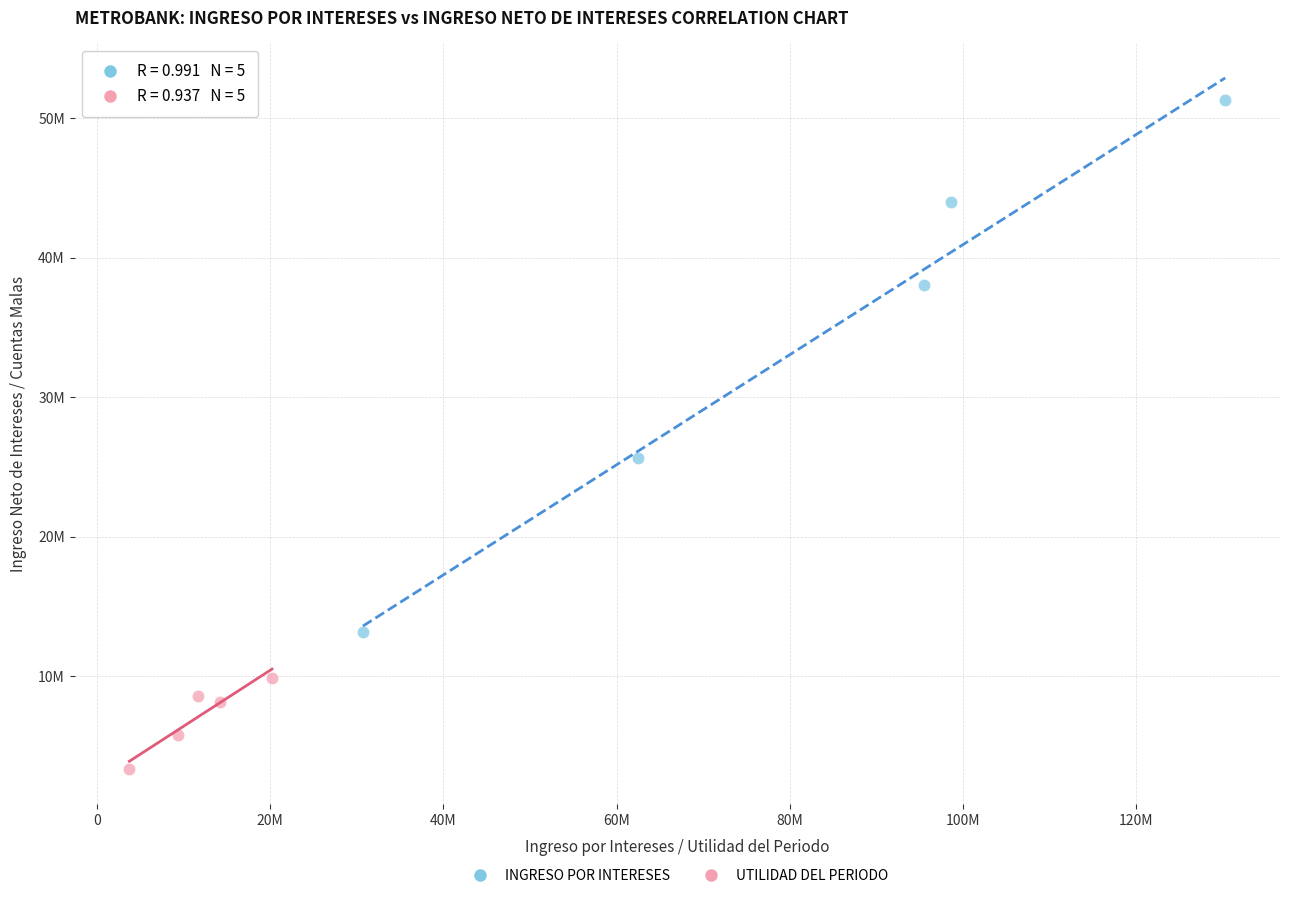

Which series contains the lowest Y value?

UTILIDAD DEL PERIODO